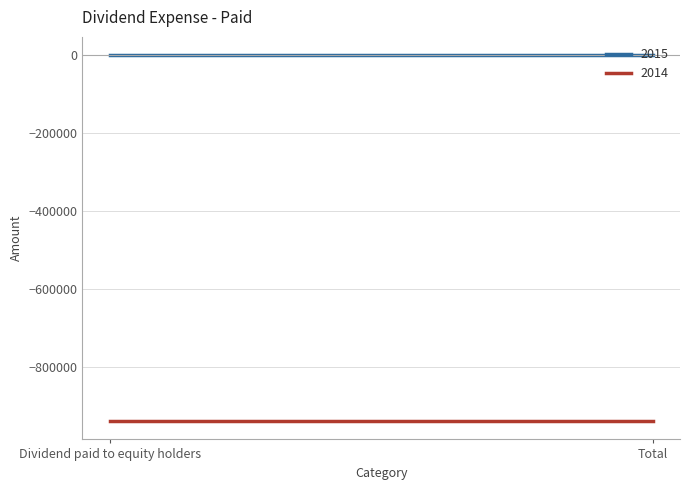

Reading right to left, what are all the values shown in this chart?

2015: Total=0	Dividend paid to equity holders=0
2014: Total=-937500	Dividend paid to equity holders=-937500